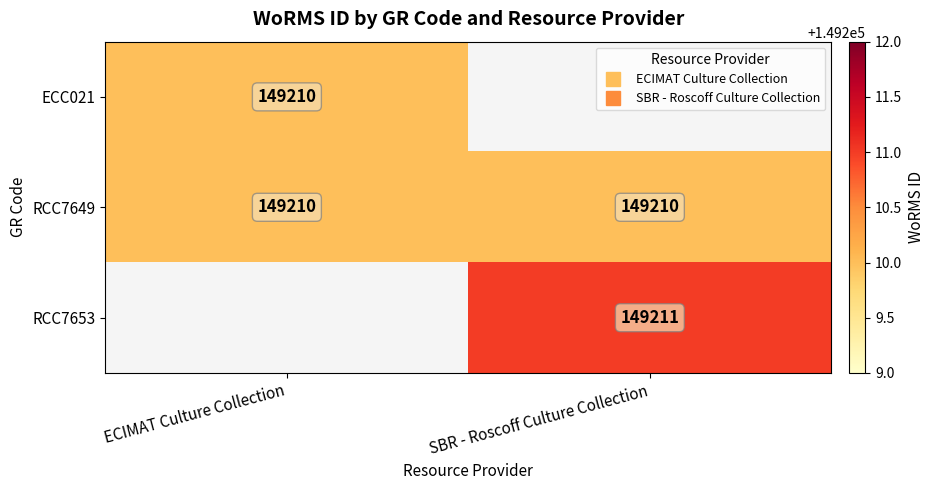

List the series in order of their peak value, highest first.

RCC7653, ECC021, RCC7649